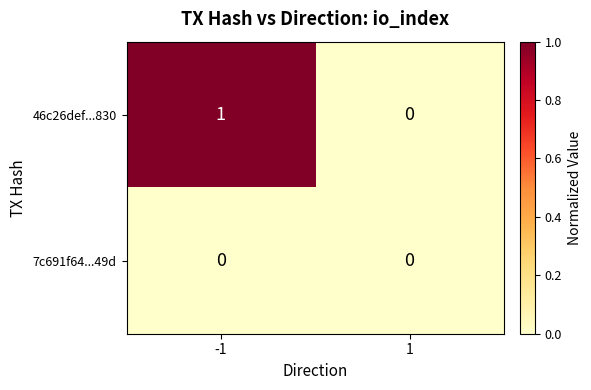

The 46c26def...830 series shows 0 at 1. True or false?

True